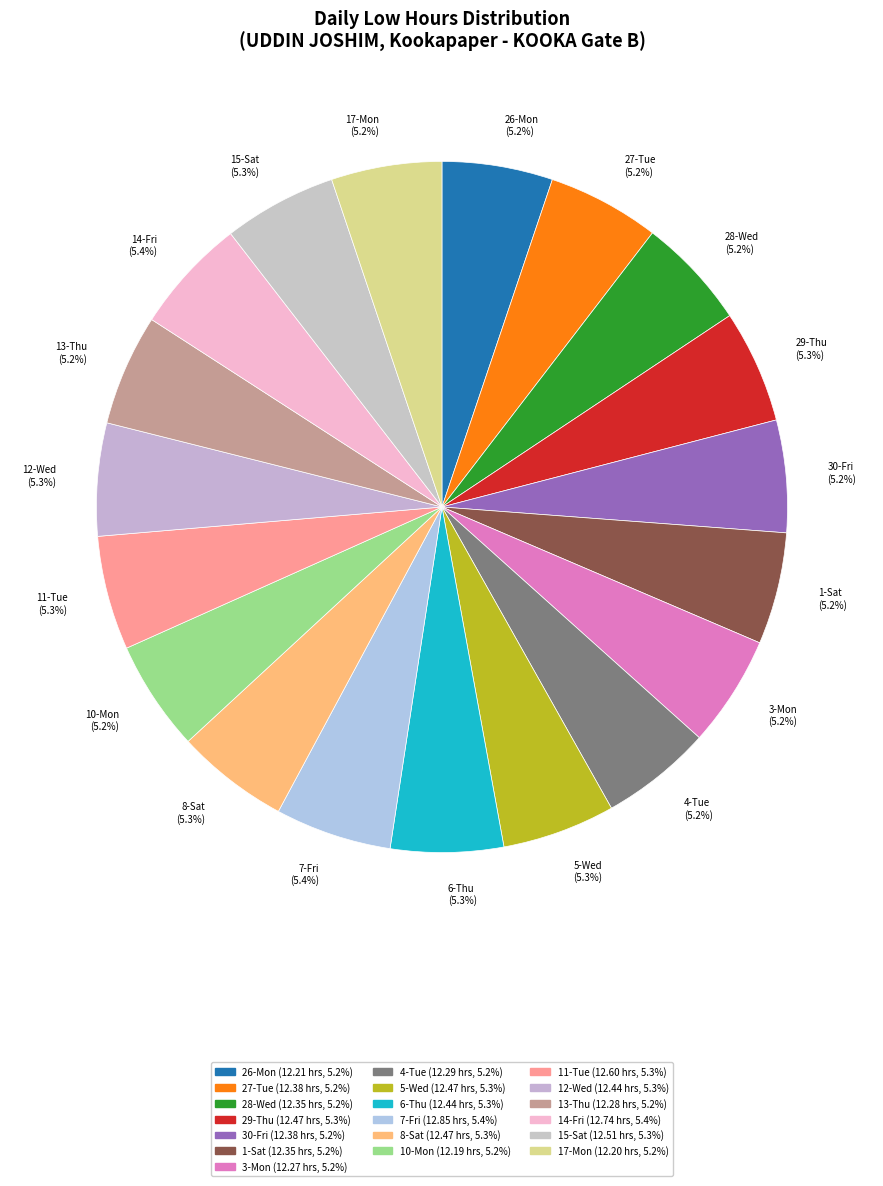

How many slices are in this pie chart?

19